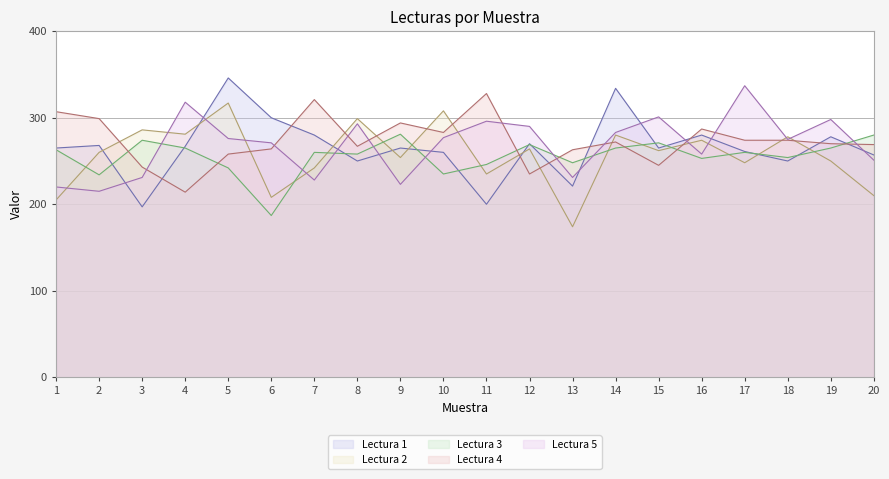

Count the number of data series in this chart.

5